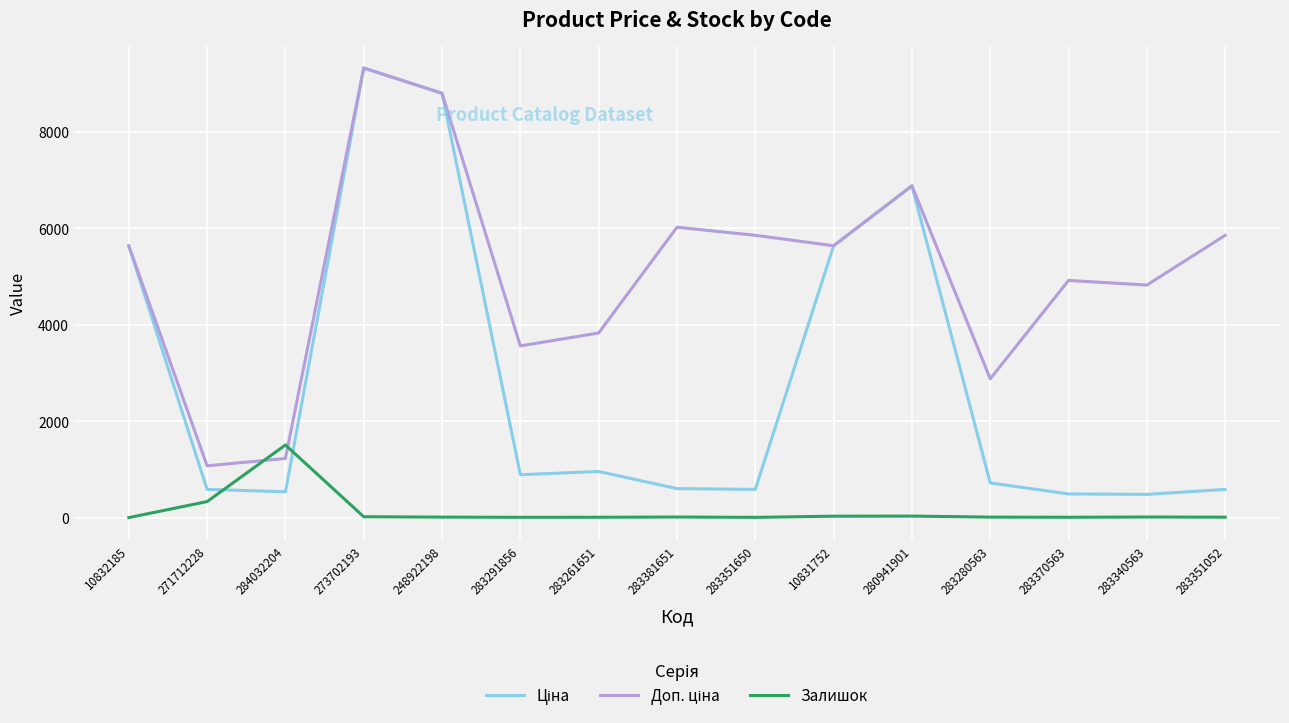

What is the greatest value displayed?

9321.4